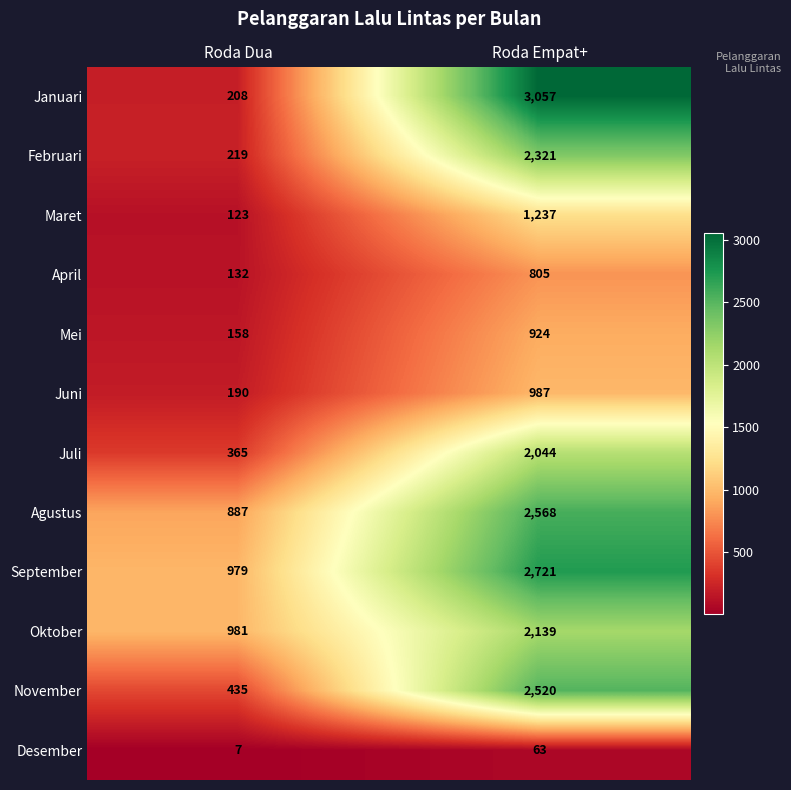

At which label is Juli closest to 1204?

Roda Dua